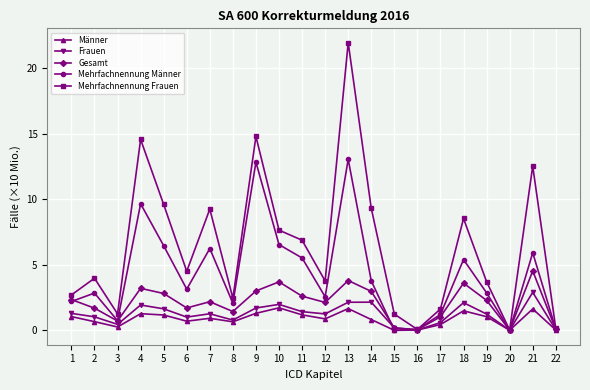

What is the greatest value displayed?

22.0